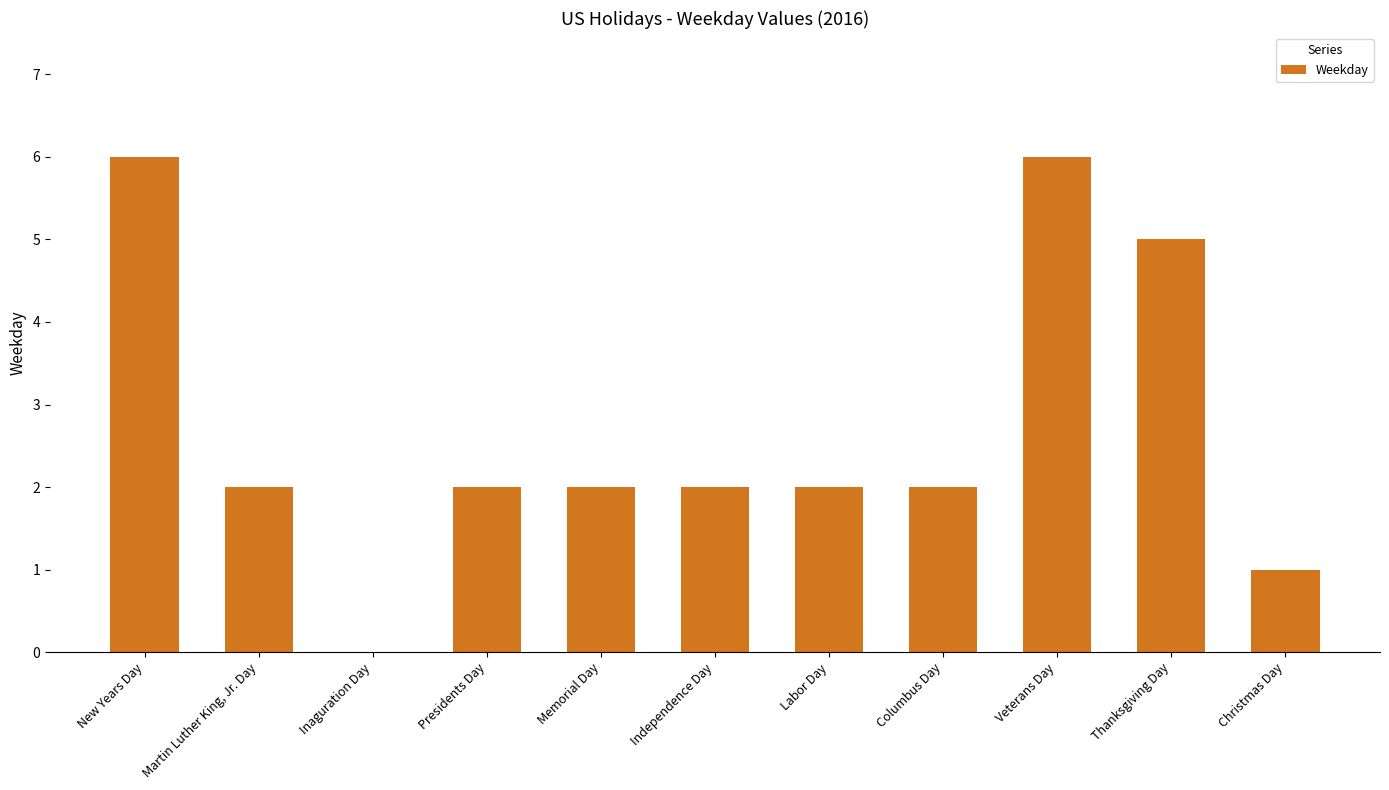

Is it true that the value at Columbus Day is 2?

True